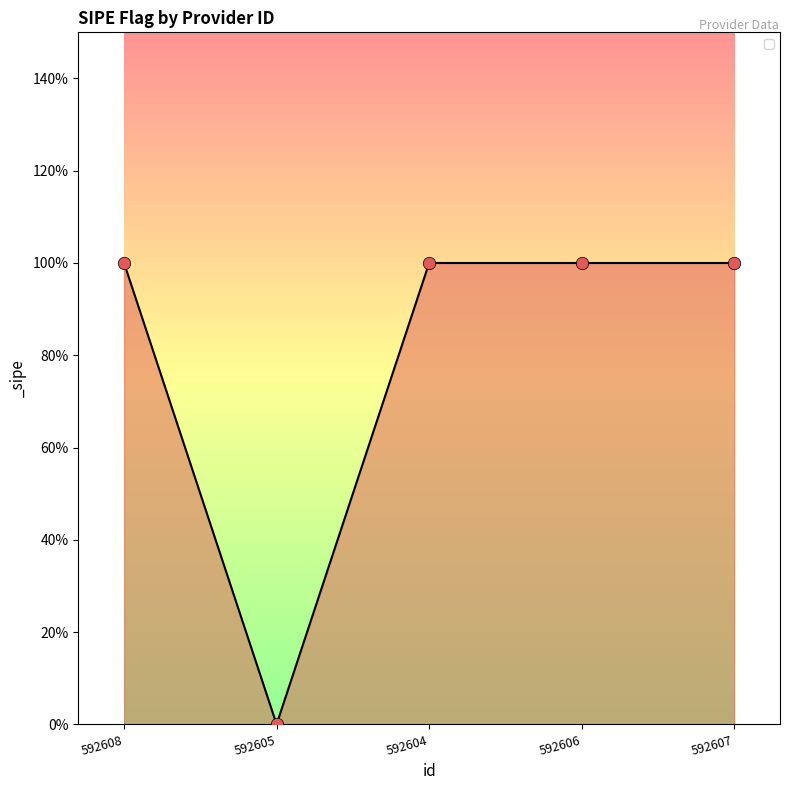

Which has a higher value, 592605 or 592608?

592608